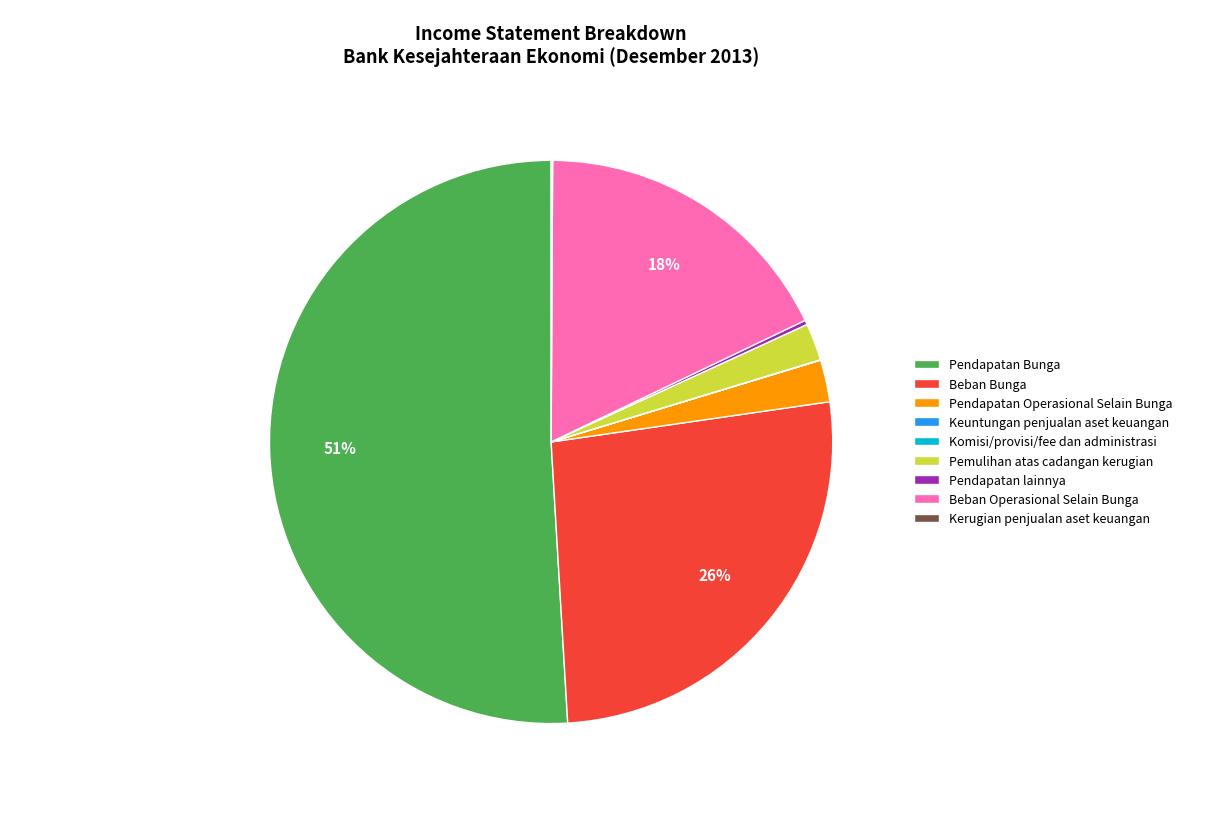

To the nearest percent, what is the average slice percentage?

11%